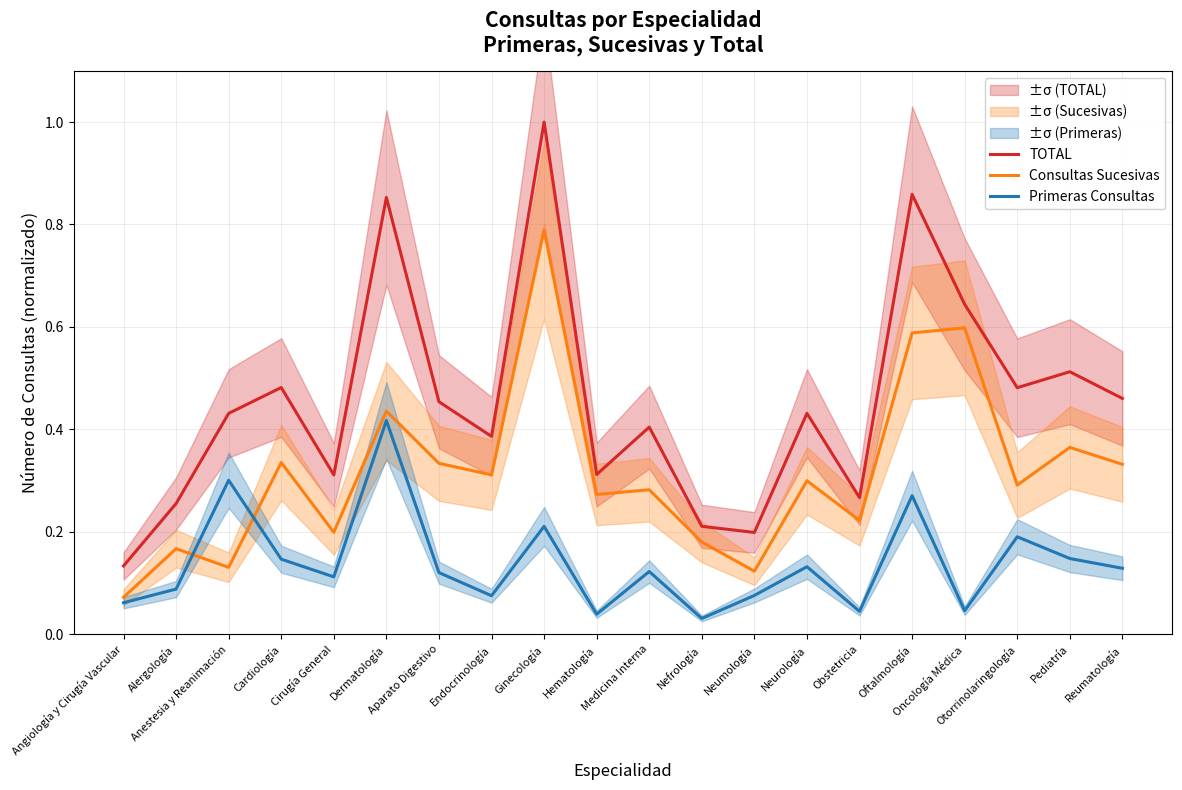

What is the spread (max minus min) of values at Oftalmología?

0.6